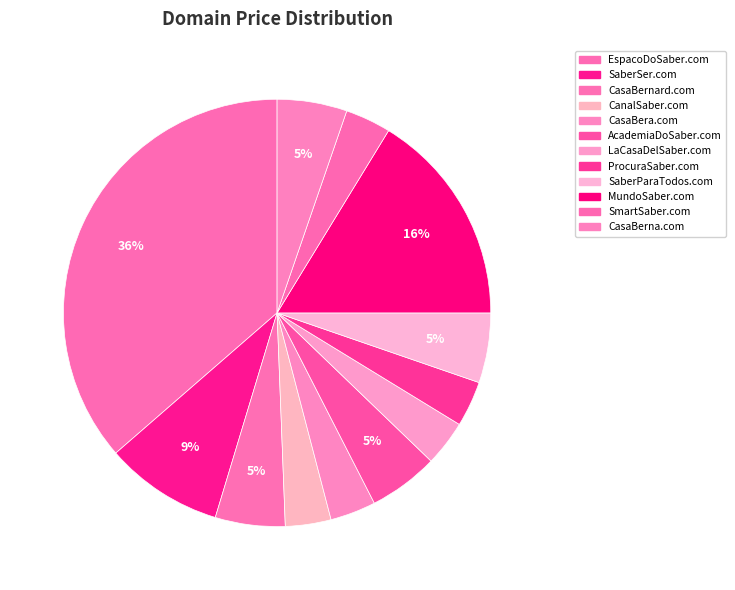

What is the largest slice in the pie chart?

EspacoDoSaber.com